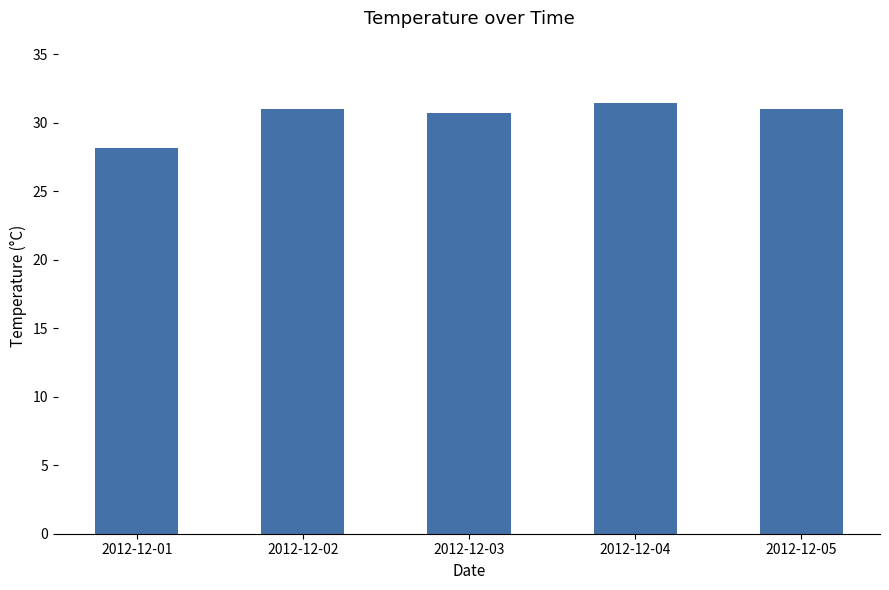

At which label is the value closest to 29?

2012-12-01